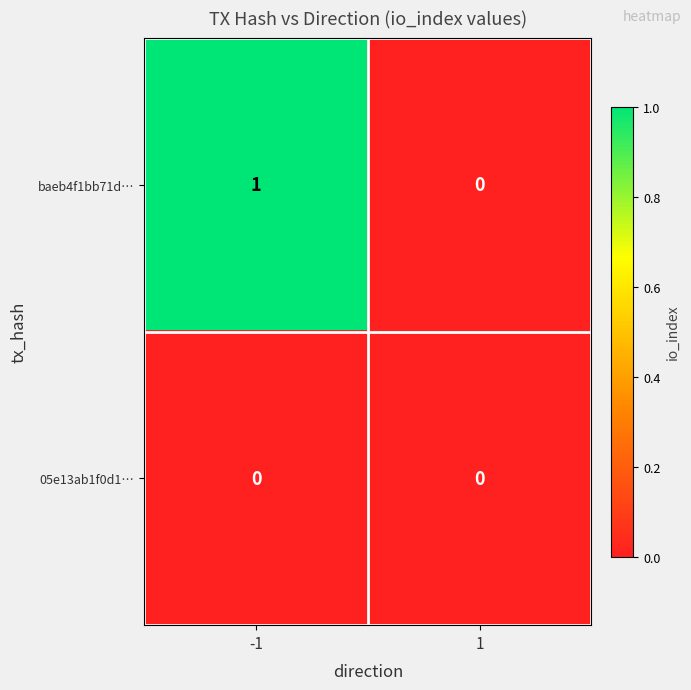

Which series has the largest range (max minus min)?

baeb4f1bb71d…